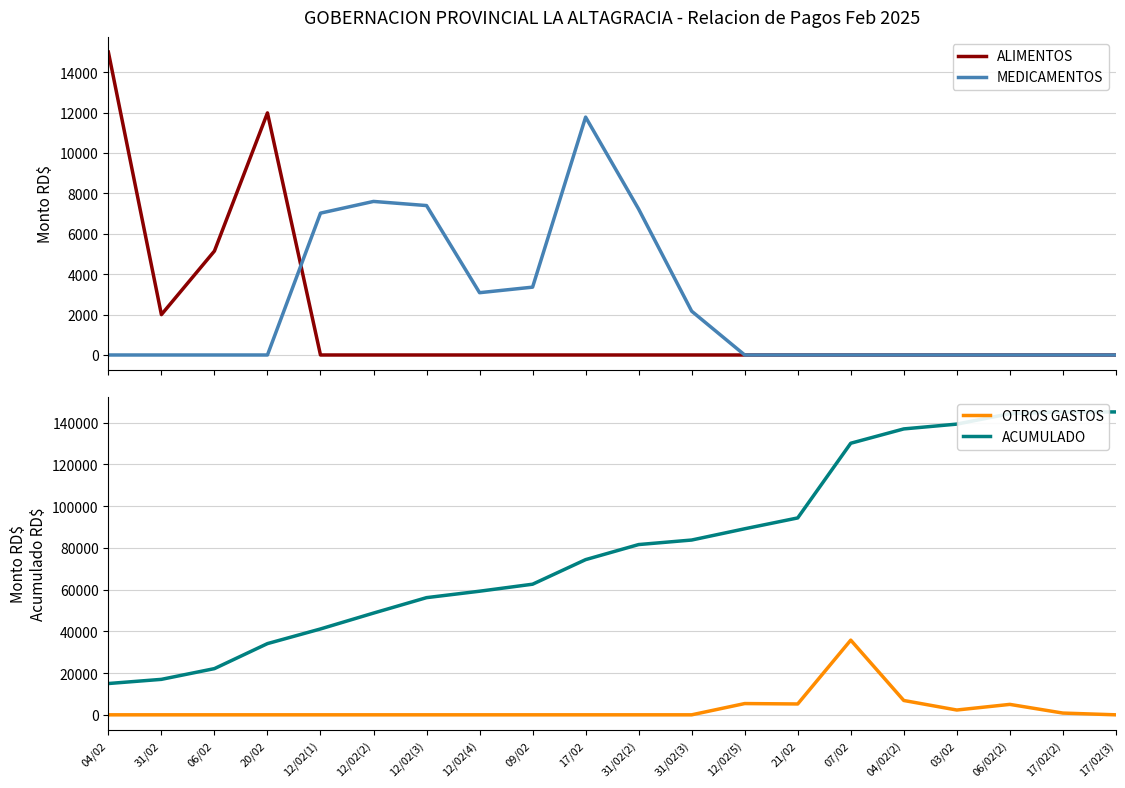

How many lines are shown in the chart?

4